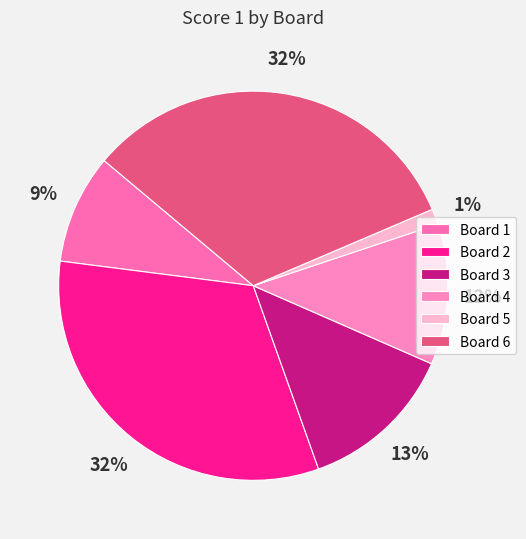

Count the number of slices in the pie.

6